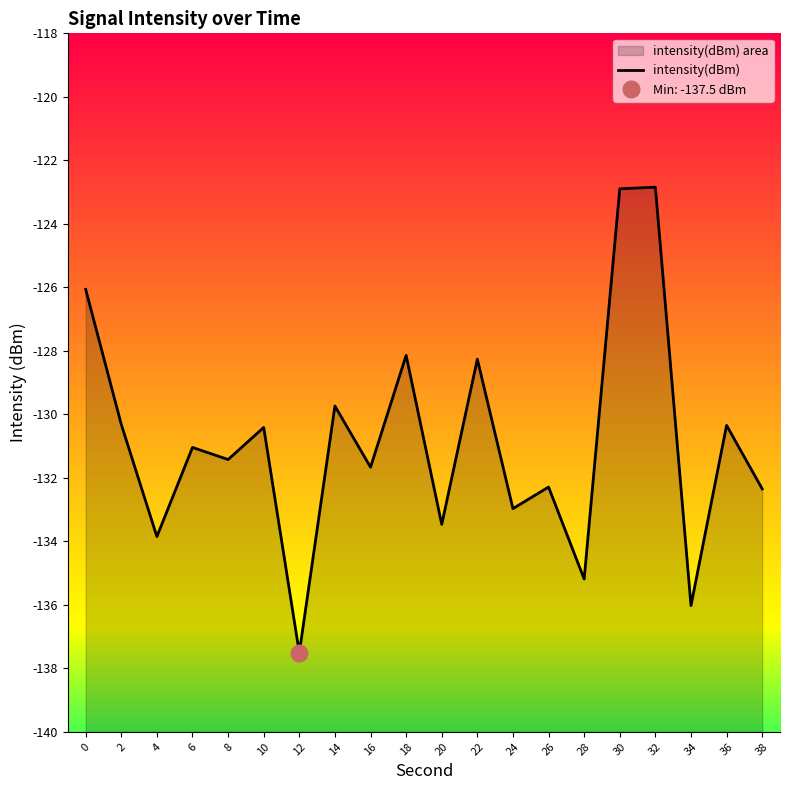

Reading right to left, list all the values displayed in this chart.

-132.3	-130.3	-136.0	-122.8	-122.9	-135.2	-132.3	-133.0	-128.3	-133.5	-128.1	-131.7	-129.7	-137.5	-130.4	-131.4	-131.0	-133.9	-130.3	-126.1